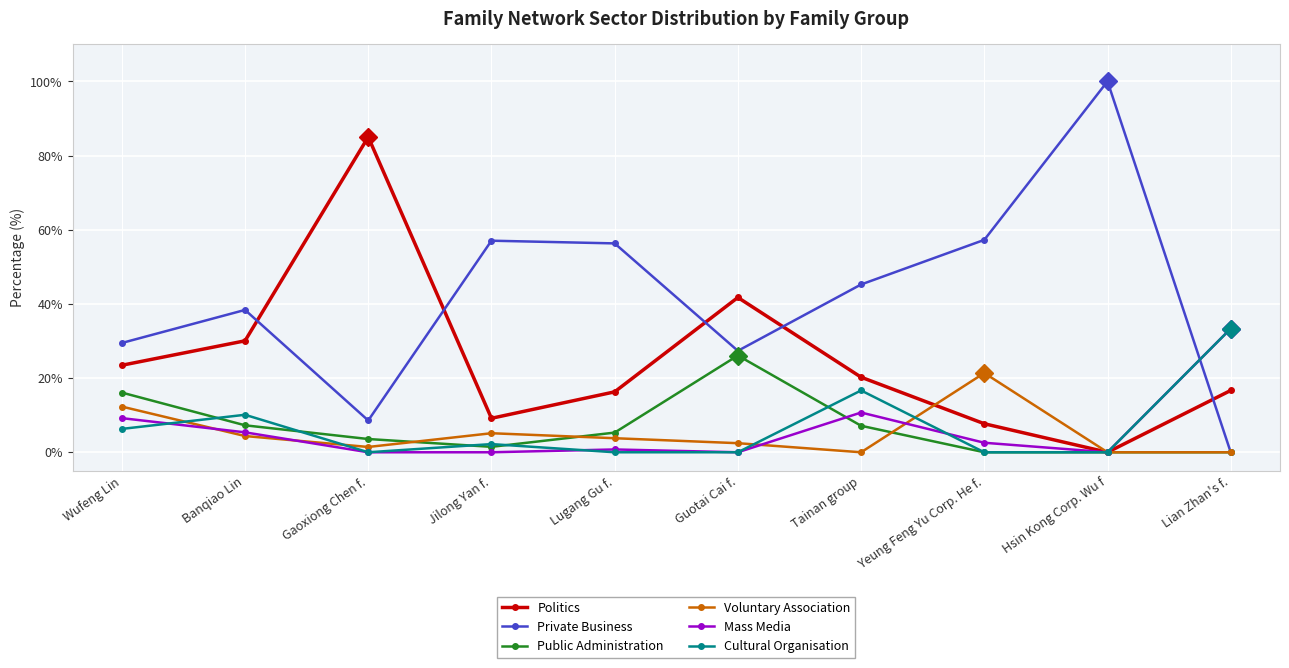

Which series has the widest spread of values?

Private Business